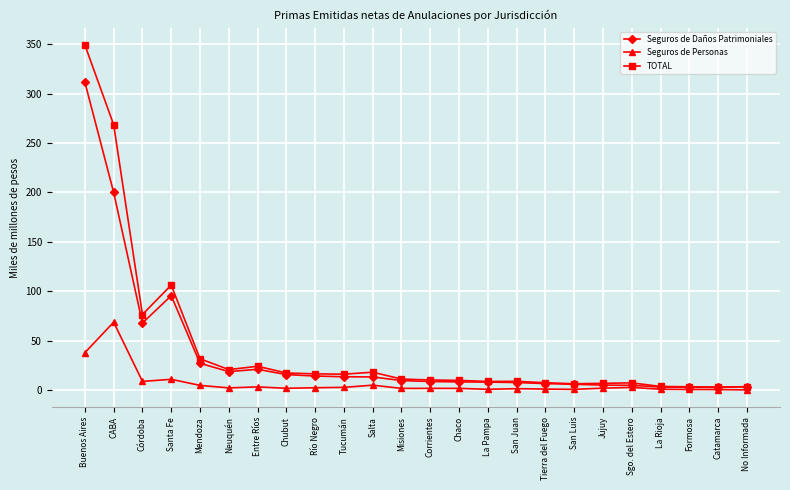

True or false: TOTAL has more than 1 points higher than both neighbors.

True